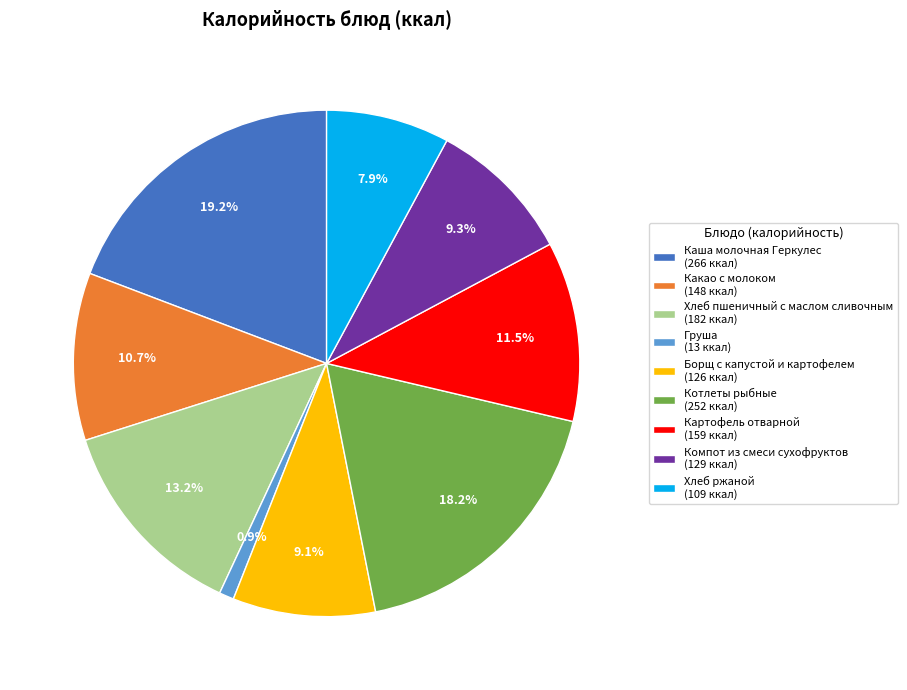

Do Хлеб ржаной (109 ккал) and Картофель отварной (159 ккал) together represent more than half of the pie?

No